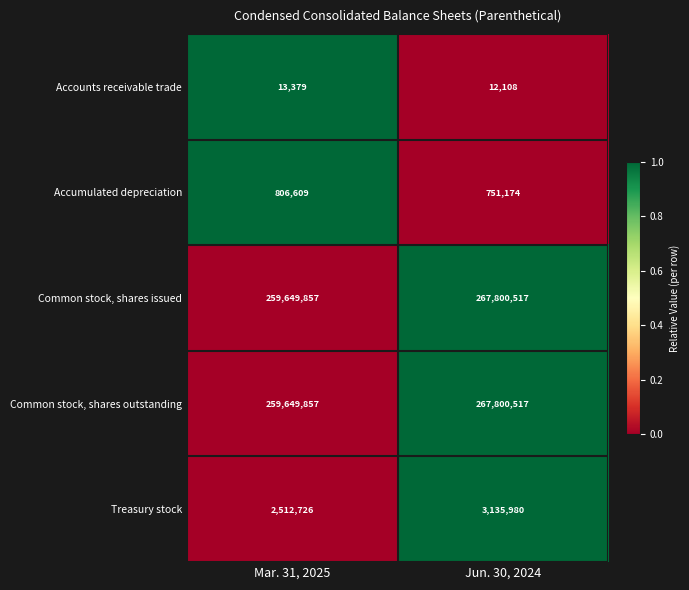

How many series are shown in this chart?

5